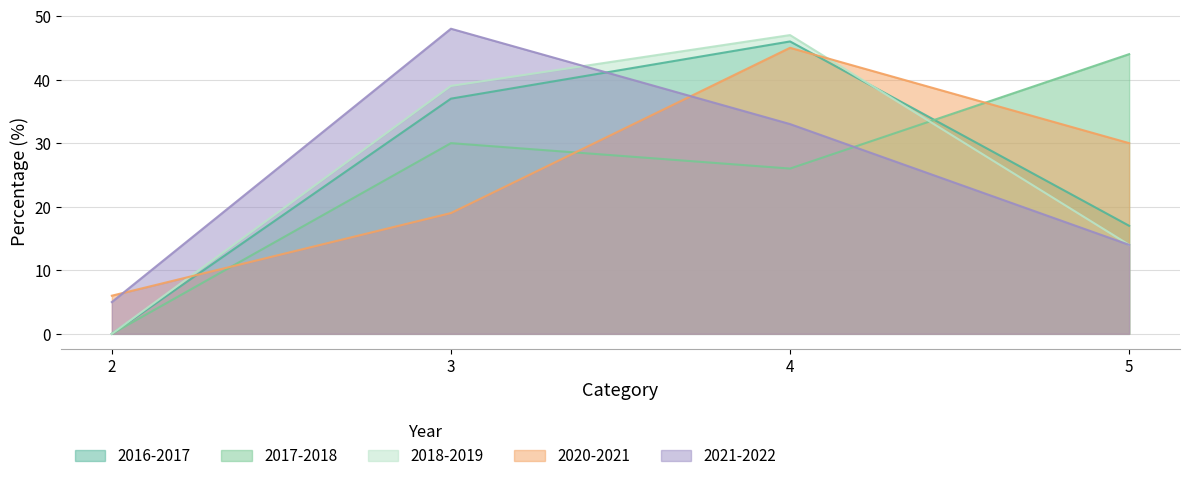

What is the difference between the highest and lowest values at 3?

29